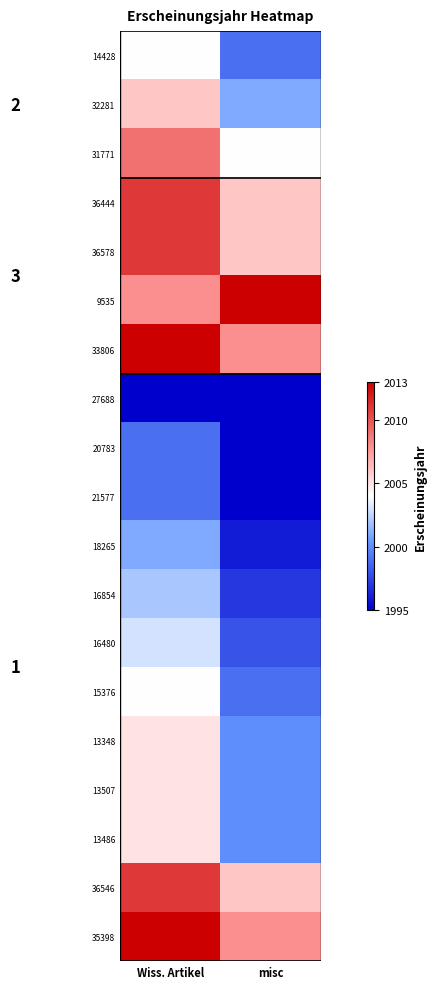

At which label does 13348 reach its minimum?

misc